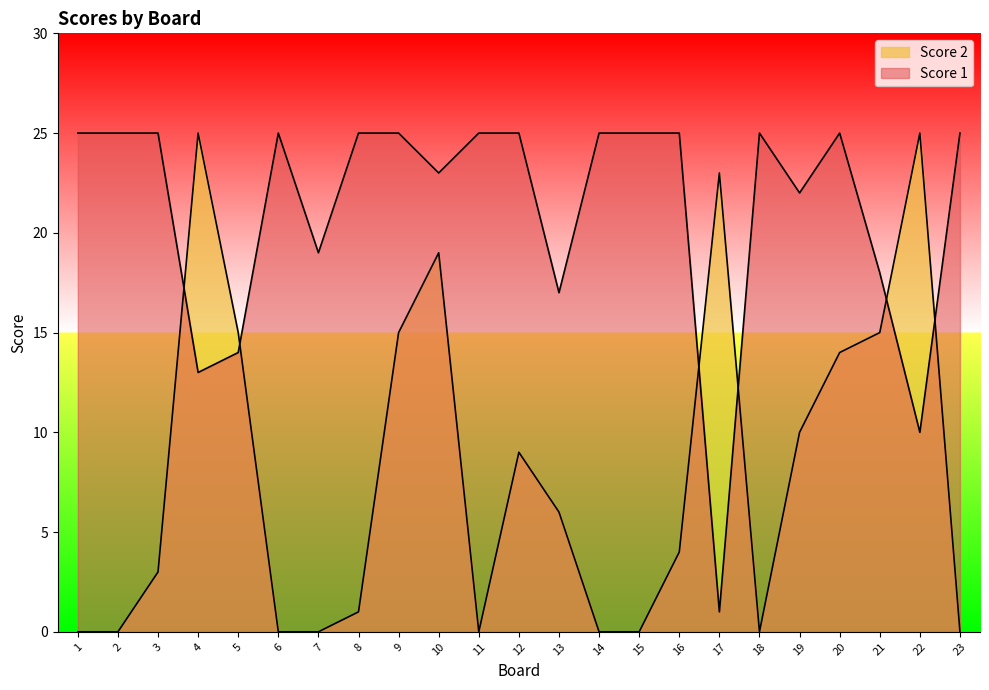

Between which two adjacent categories do Score 1 and Score 2 first intersect?

3 and 4